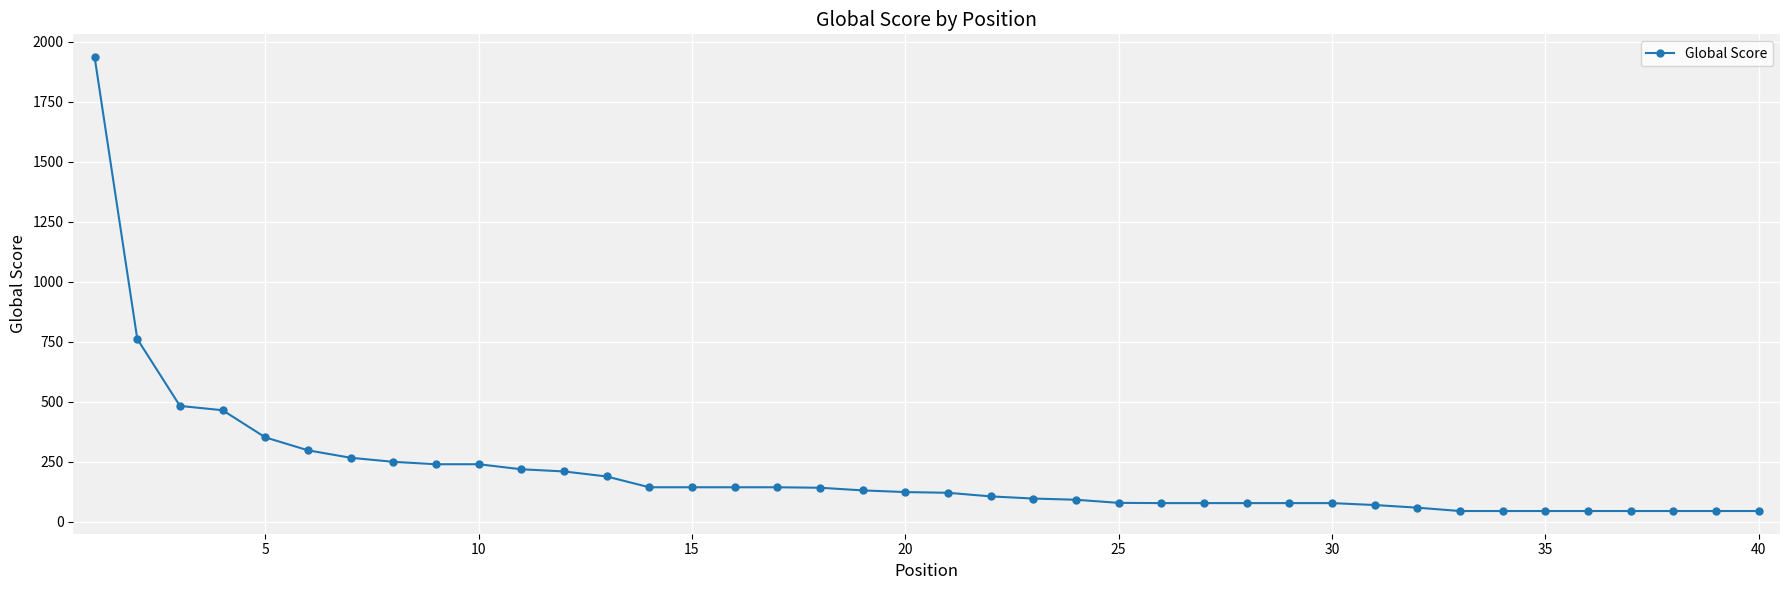

What is the sum of all values?

8259